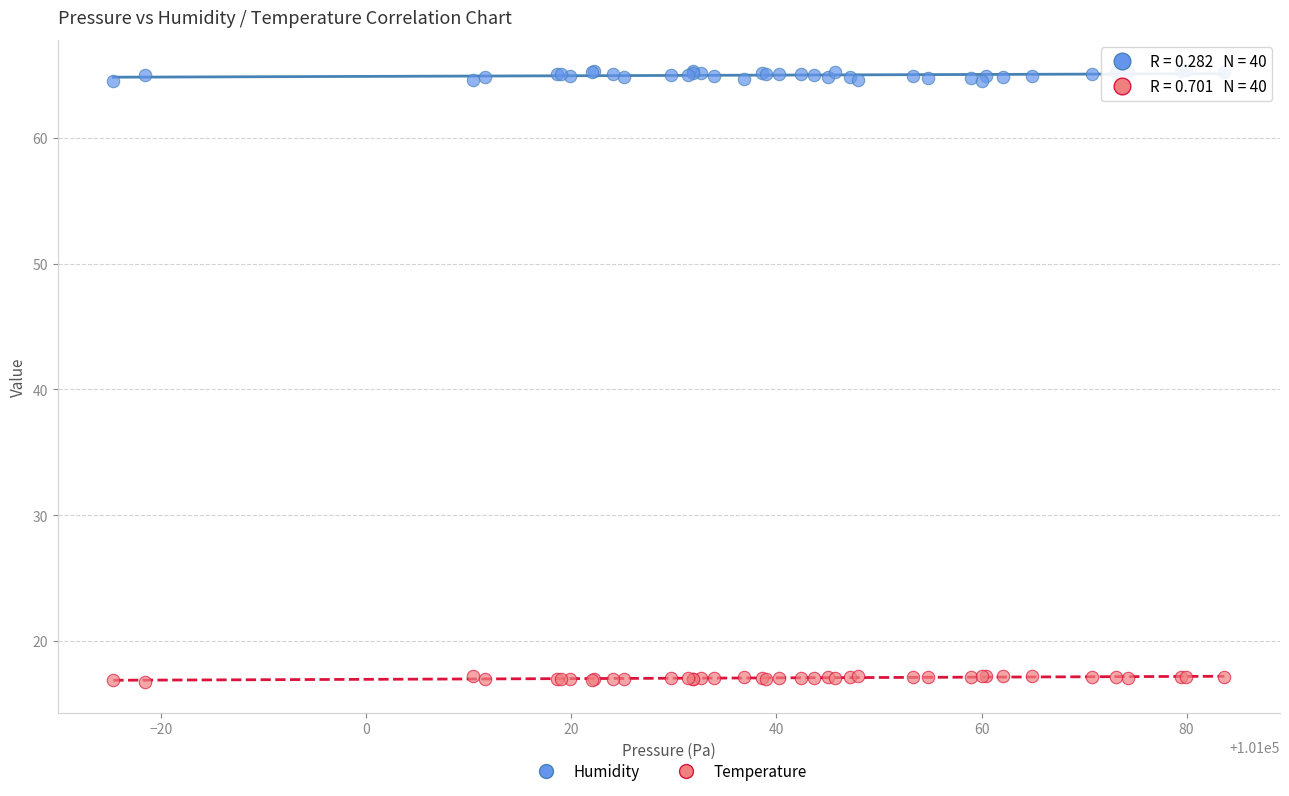

Which series contains the lowest Y value?

Temperature